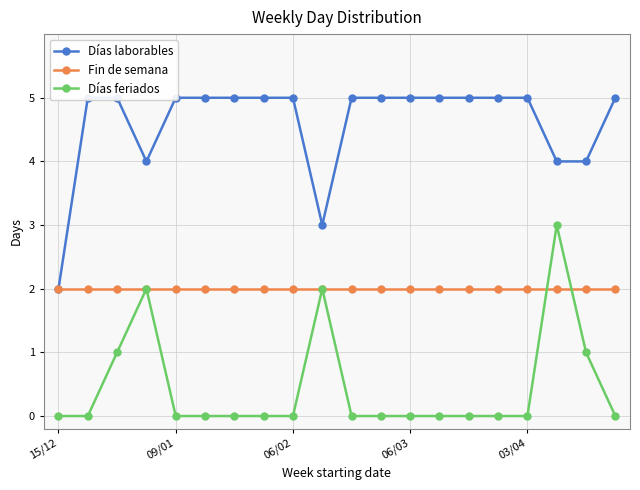

True or false: Días laborables and Días feriados cross at least once.

False